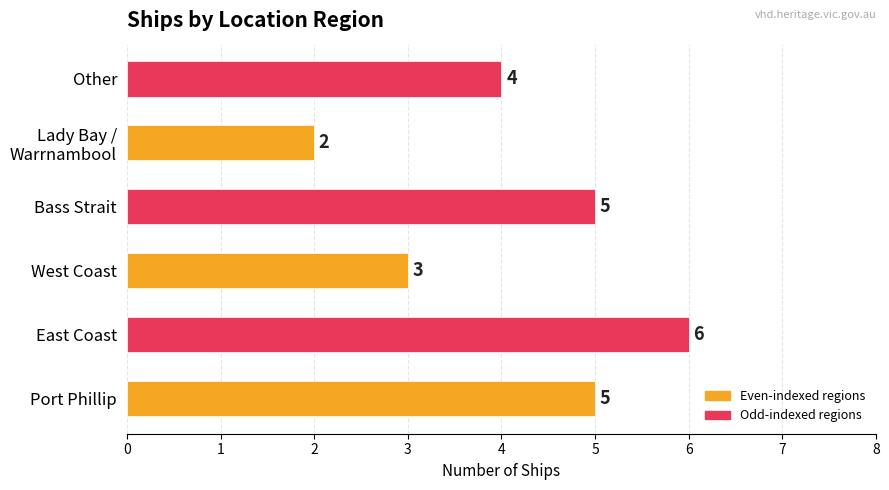

What is the minimum value shown in the chart?

2